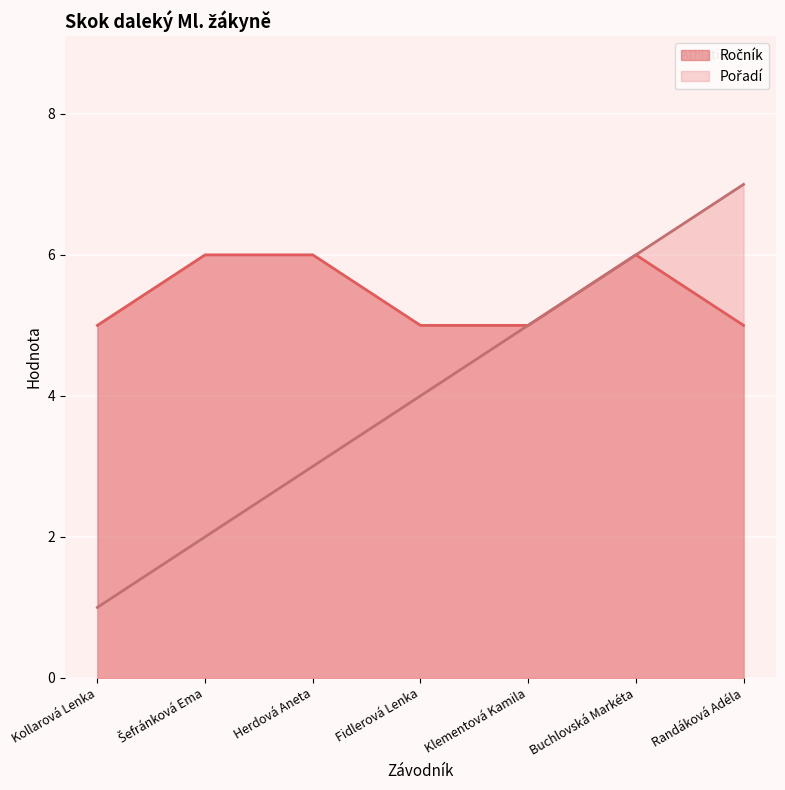

What is the label of the 7th point from the right?

Kollarová Lenka